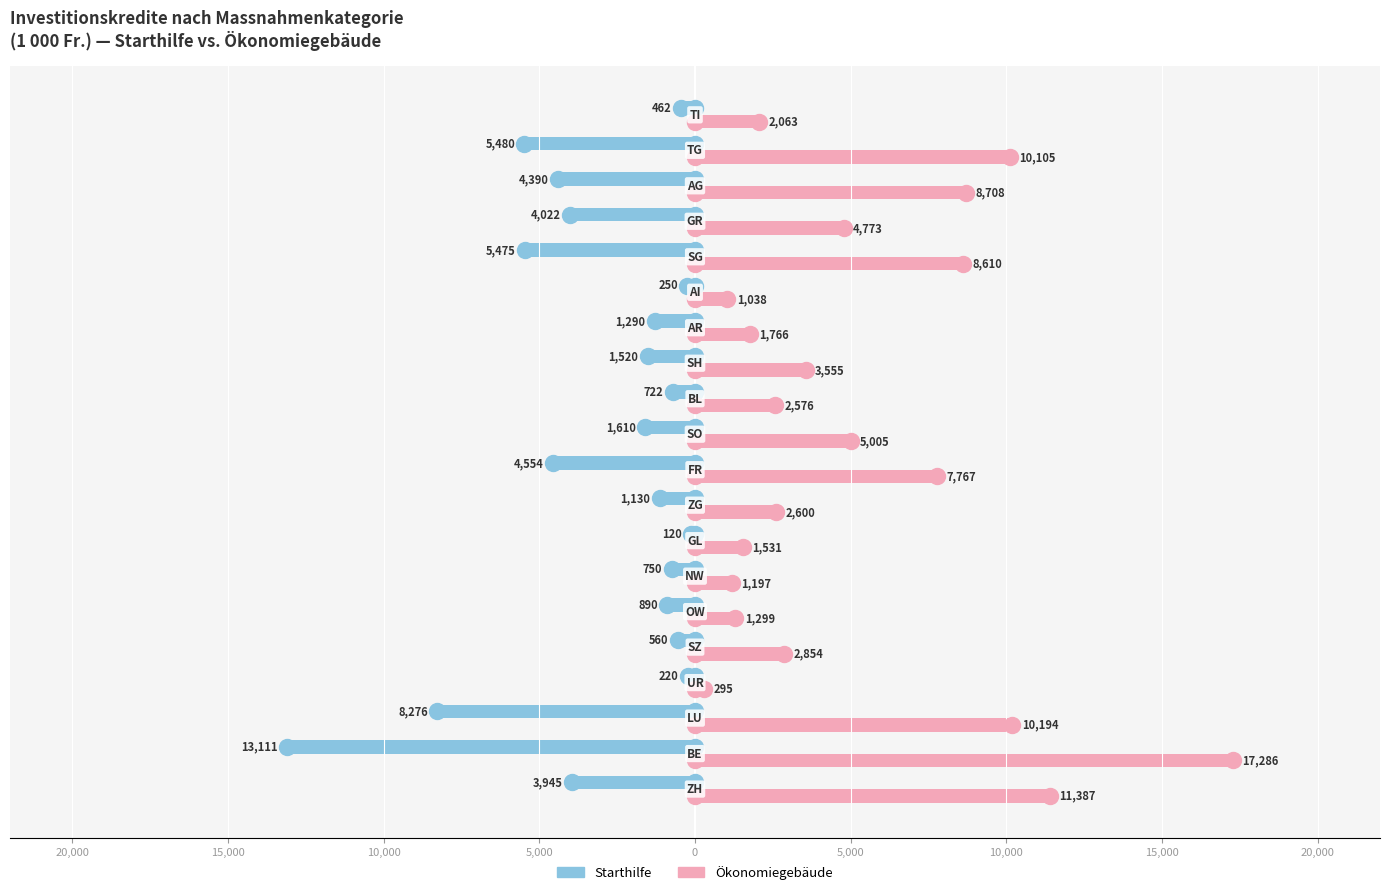

What are all the series names shown in the legend?

Starthilfe, Ökonomiegebäude